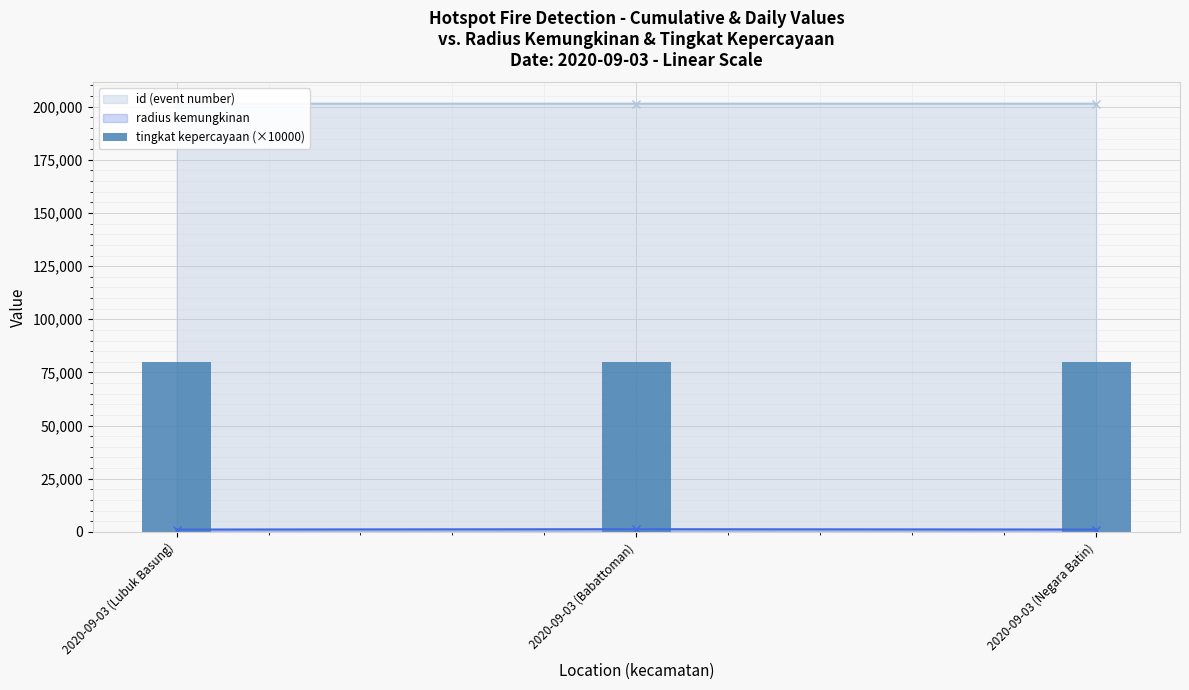

Is it true that radius kemungkinan equals 1820 at 201403?

False